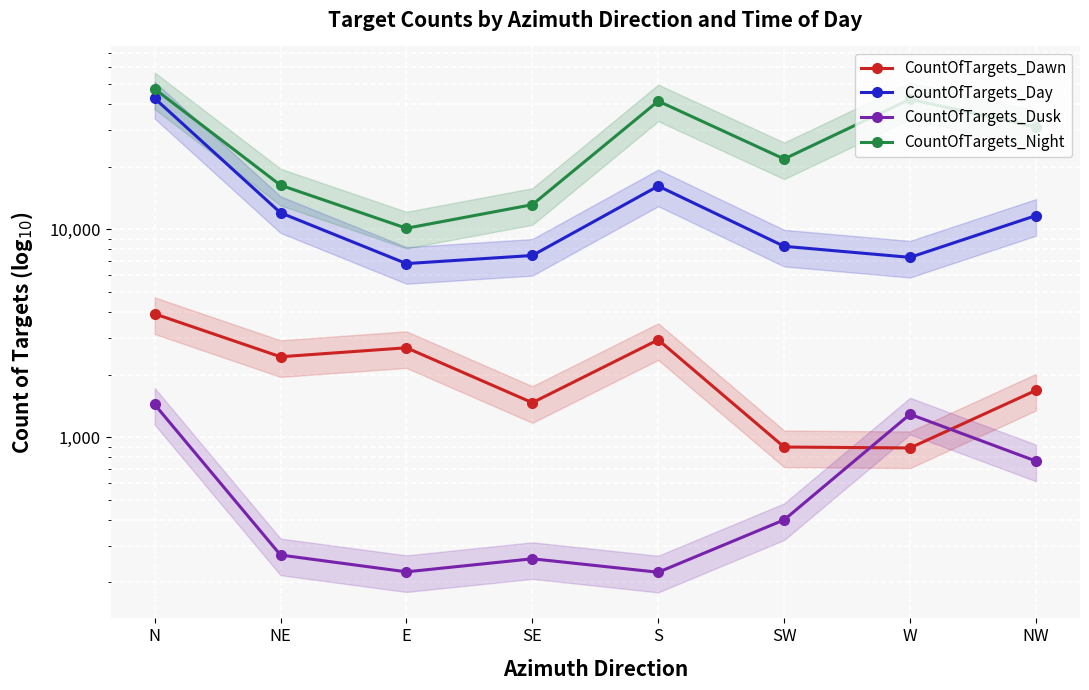

Reading left to right, list all the values displayed in this chart.

CountOfTargets_Dawn: 3915	2434	2689	1464	2937	896	887	1678
CountOfTargets_Day: 42582	11984	6829	7470	16113	8269	7317	11620
CountOfTargets_Dusk: 1436	271	225	260	224	400	1288	767
CountOfTargets_Night: 47238	16263	10098	13110	41272	21748	42132	30990